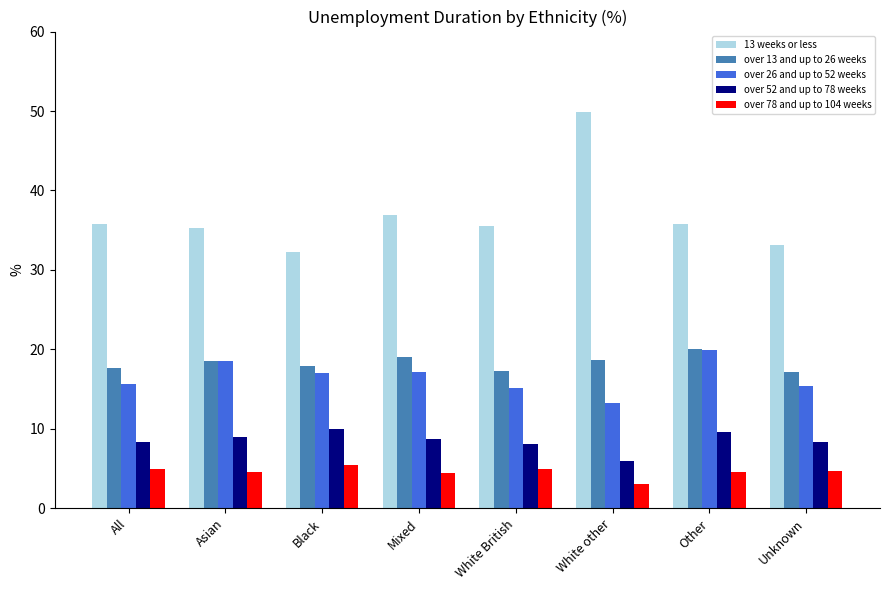

The value of over 26 and up to 52 weeks at Other is 19.9. True or false?

True